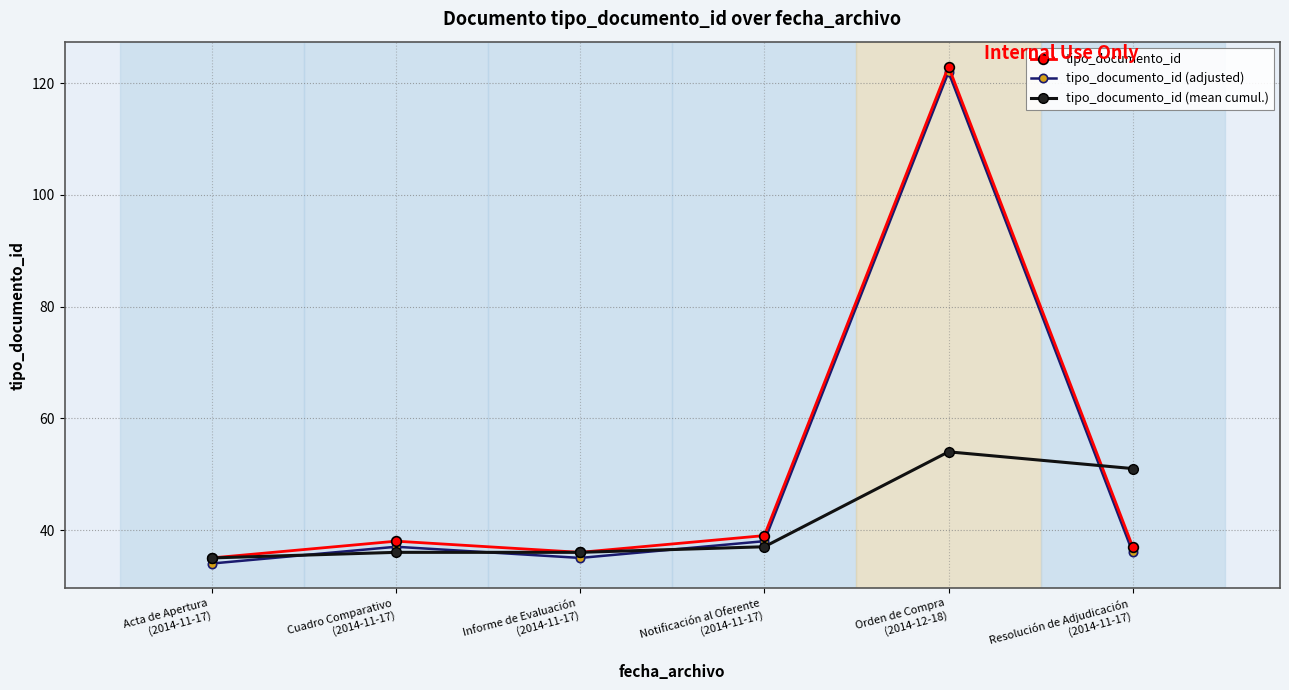

Is the value of tipo_documento_id (mean cumul.) at Orden de Compra
(2014-12-18) greater than the value of tipo_documento_id at Orden de Compra
(2014-12-18)?

No